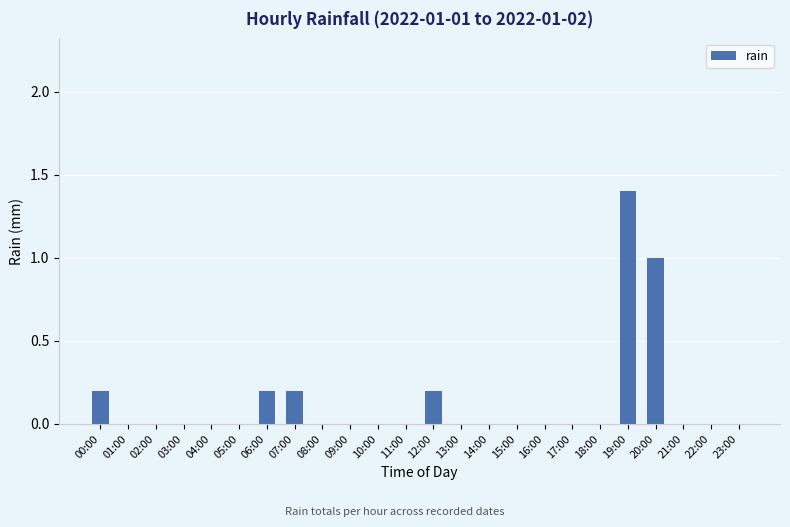

Count the number of data series in this chart.

1